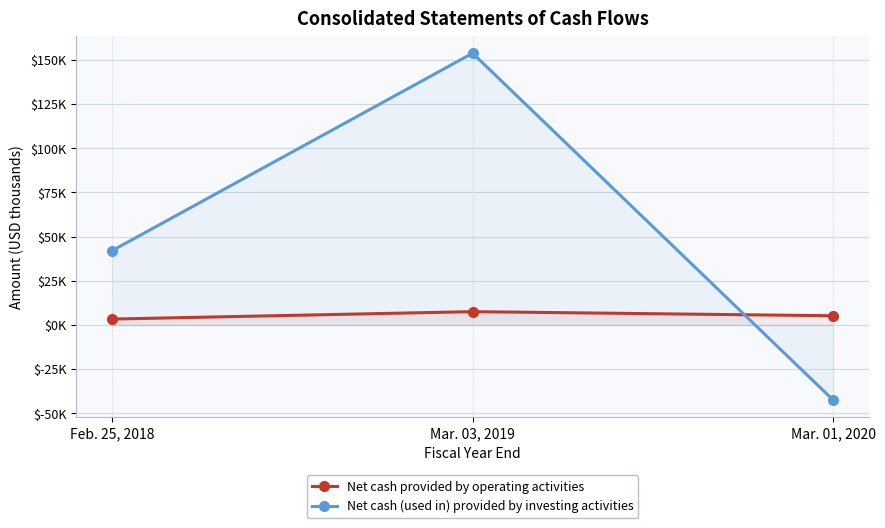

What is the value of the Net cash (used in) provided by investing activities point at the 3rd from the left?

-42511